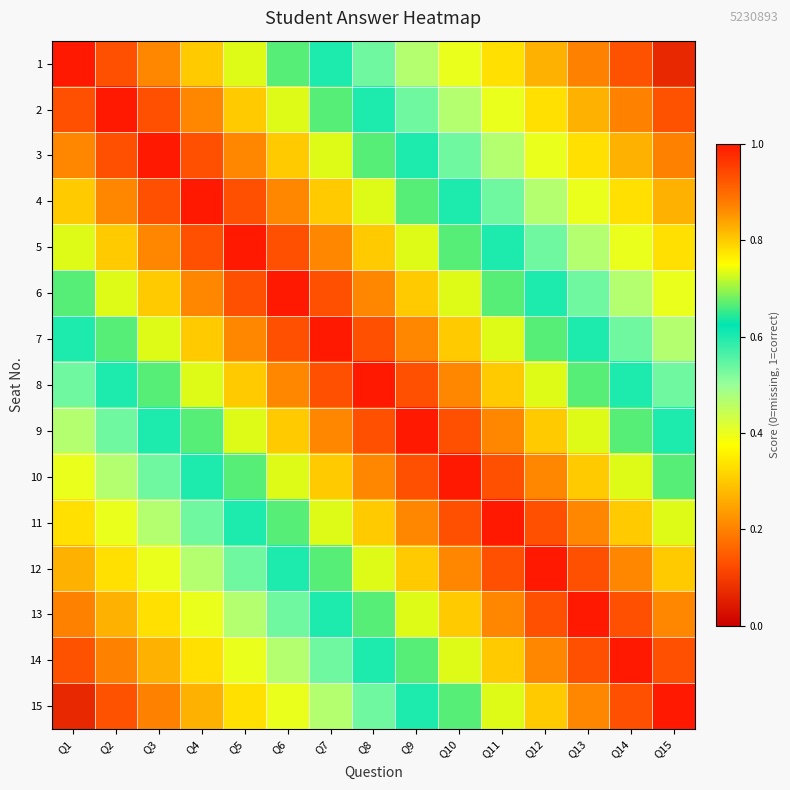

Which has a higher value, Q2 or Q14?

Q2